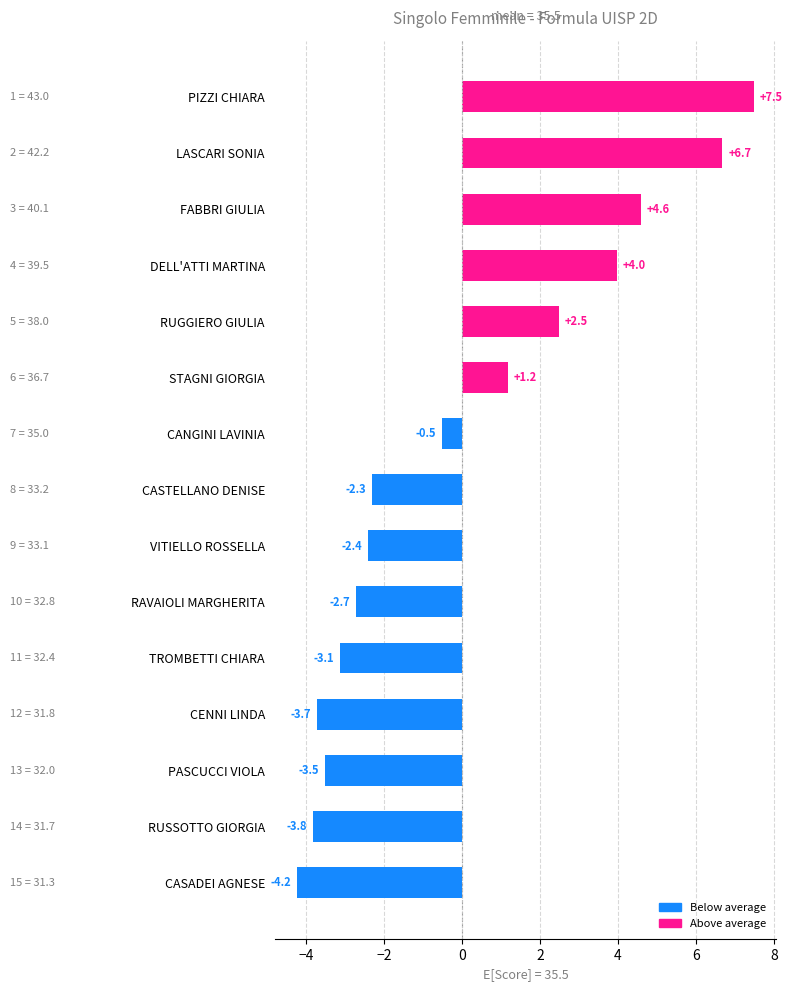

Does the chart contain any negative values?

Yes